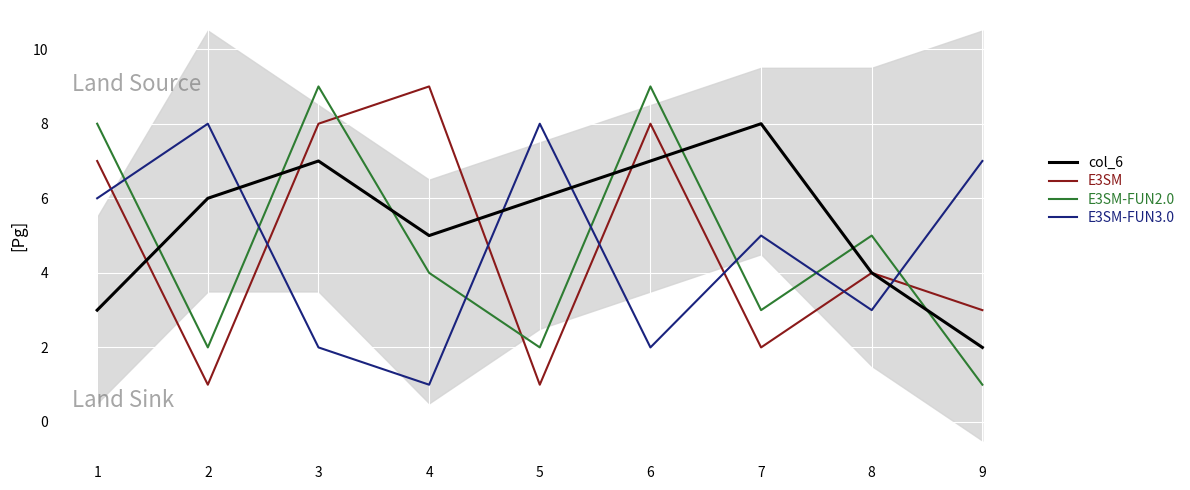

Is the value of col_6 at 3 greater than the value of E3SM at 5?

Yes